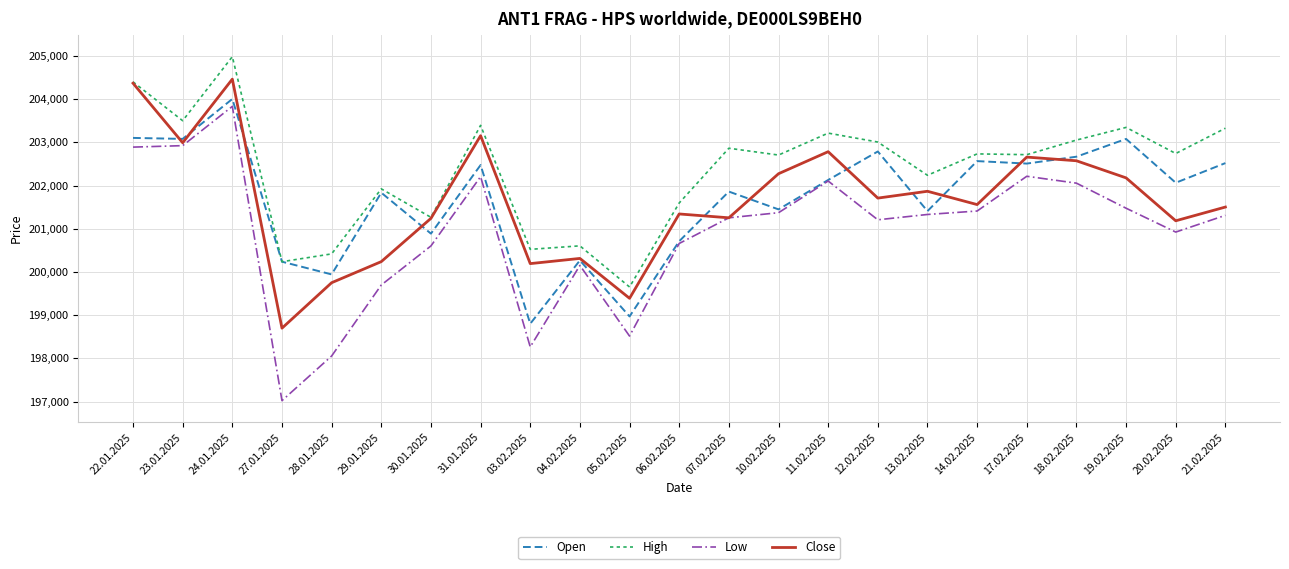

What is the spread (max minus min) of values at 12.02.2025?

1799